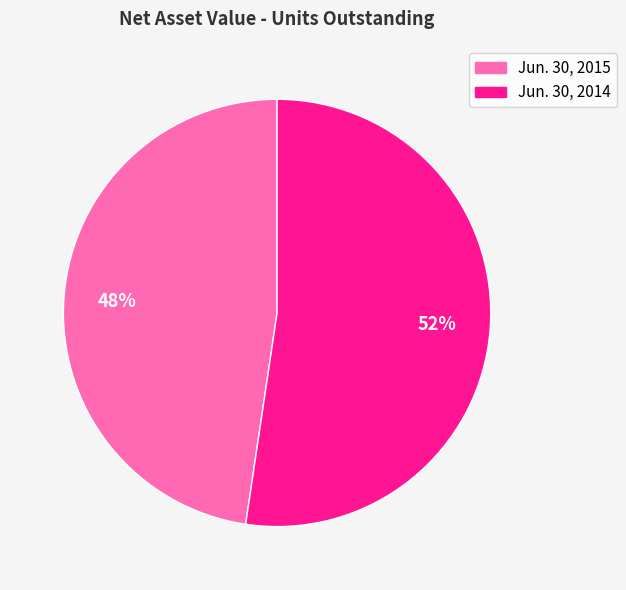

Is it true that Jun. 30, 2014 is 52% of the pie?

True